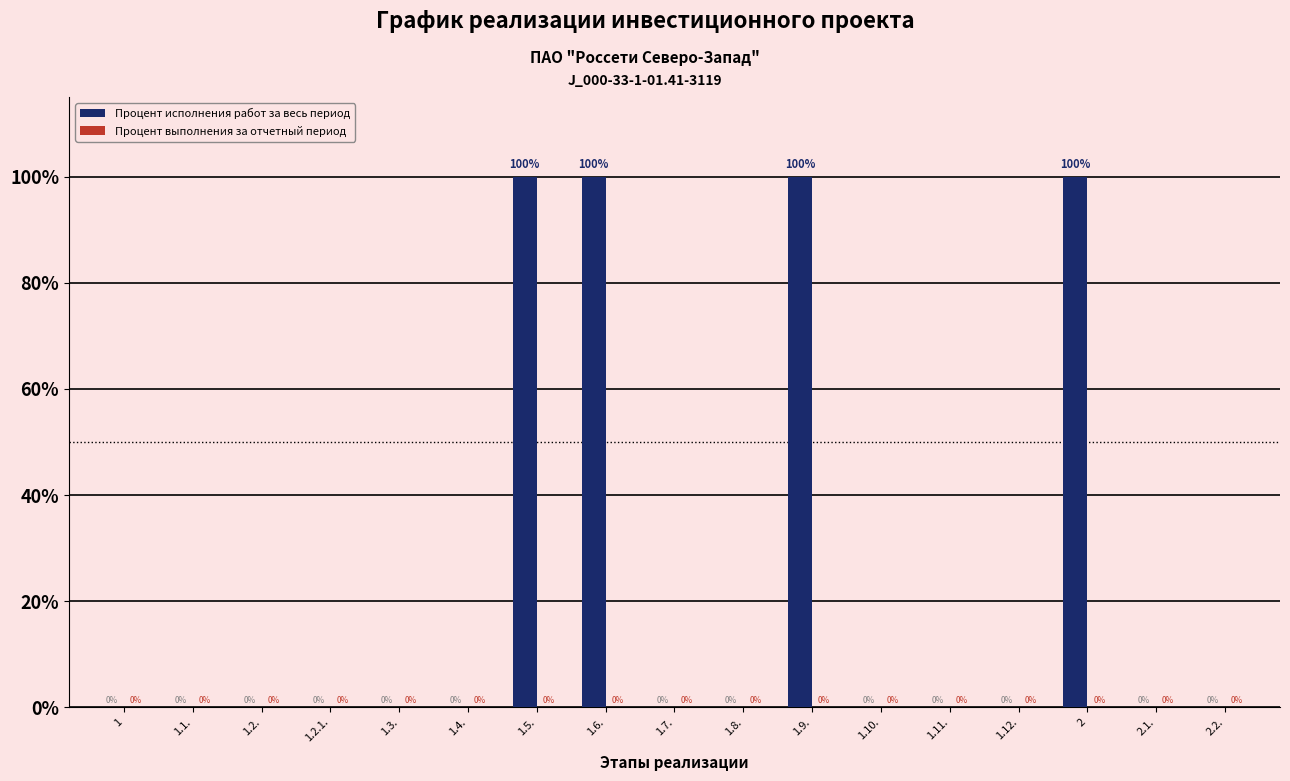

Which has a higher value, 2.2. or 1.6.?

1.6.